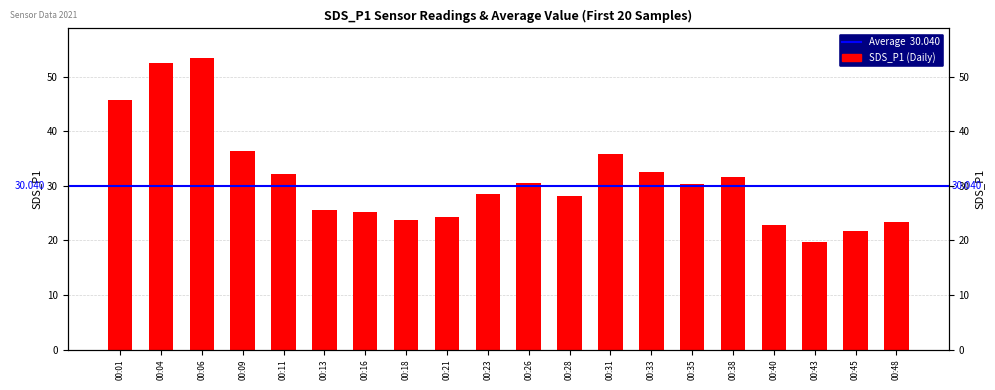

At which label does the data first exceed 30?

00:01